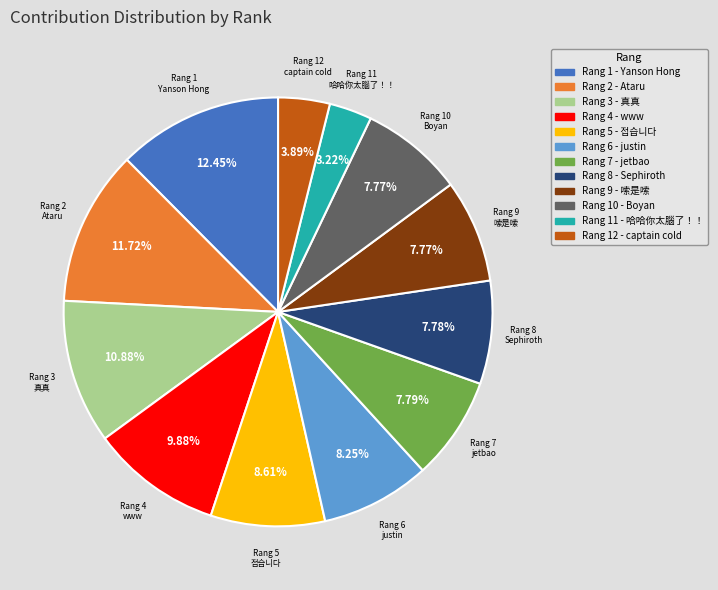

Does any single category account for the majority?

No